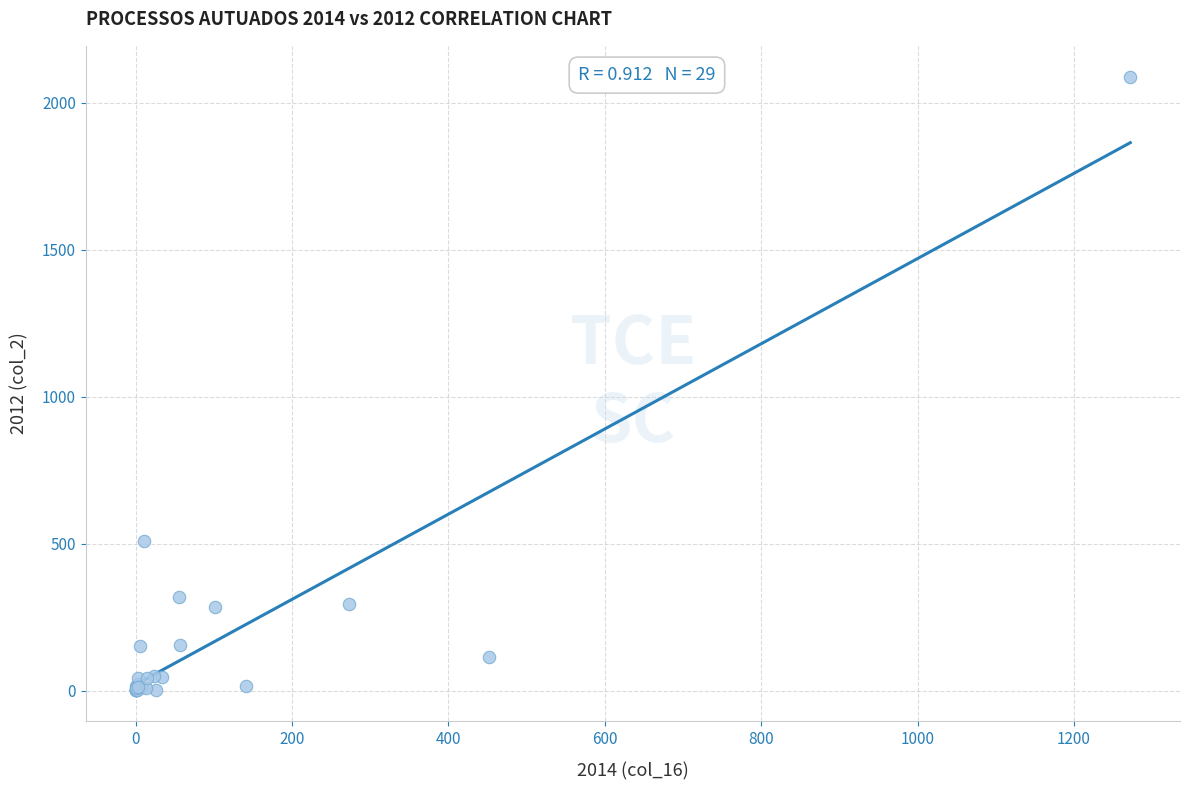

What Y value in the scatter plot is closest to 1045?

510